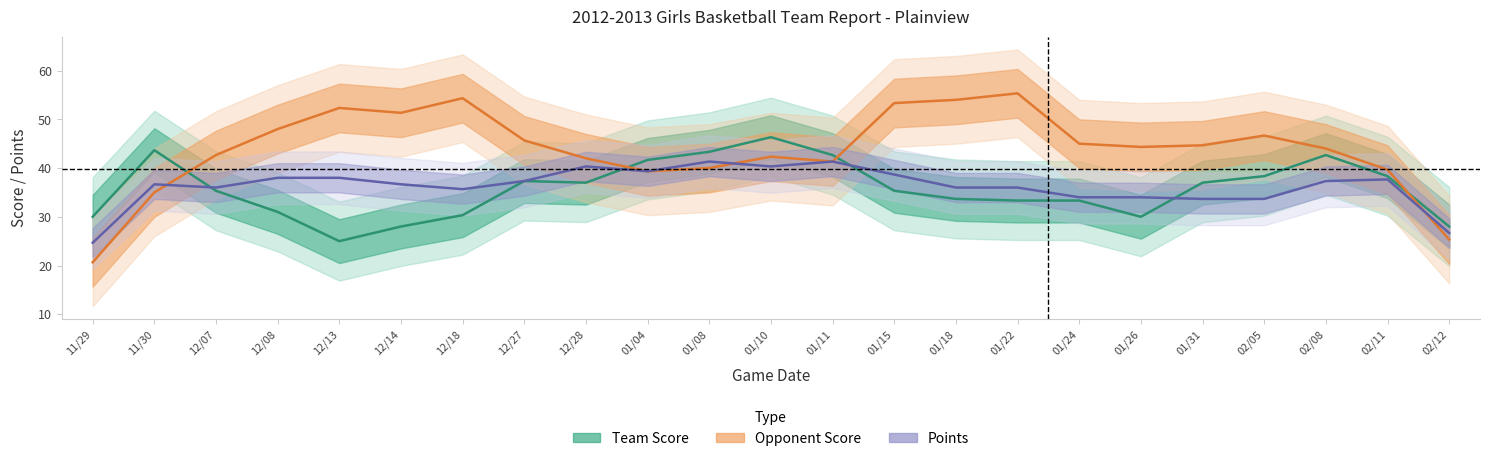

What is the sum of all Team Score values?

853